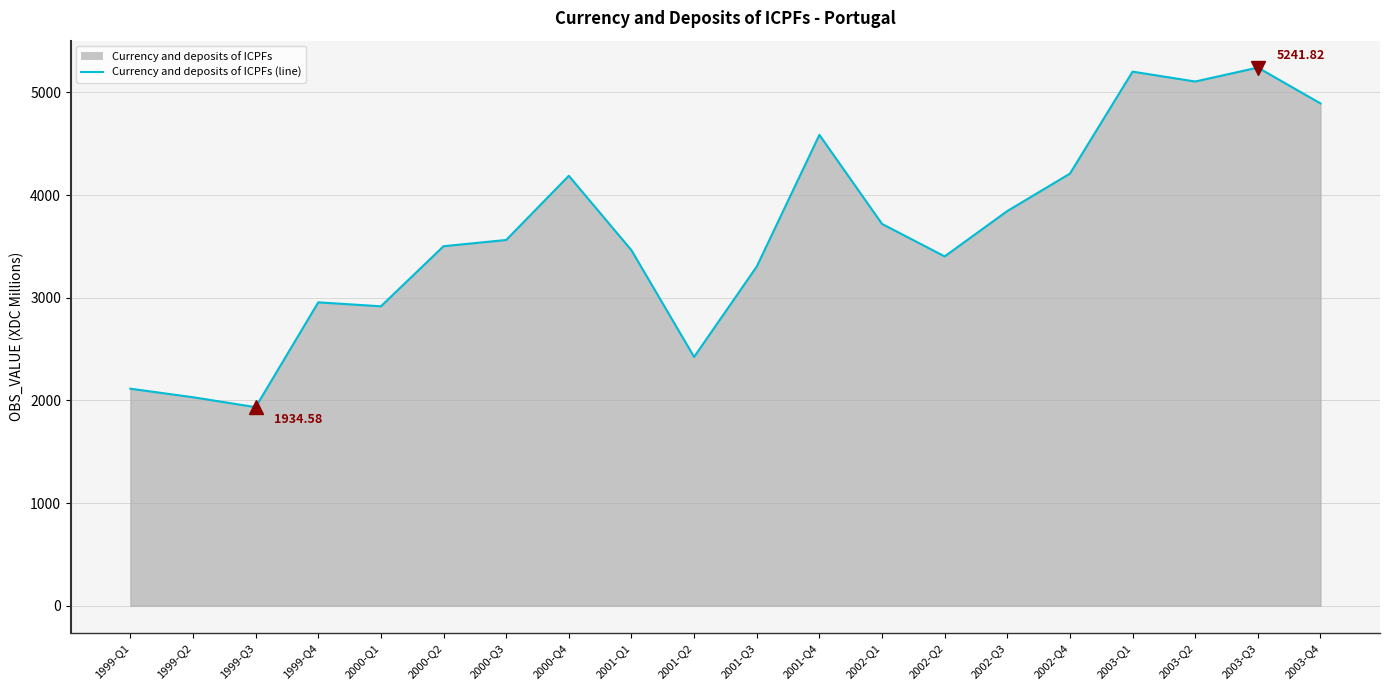

Which category has the highest value across all series?

2003-Q3